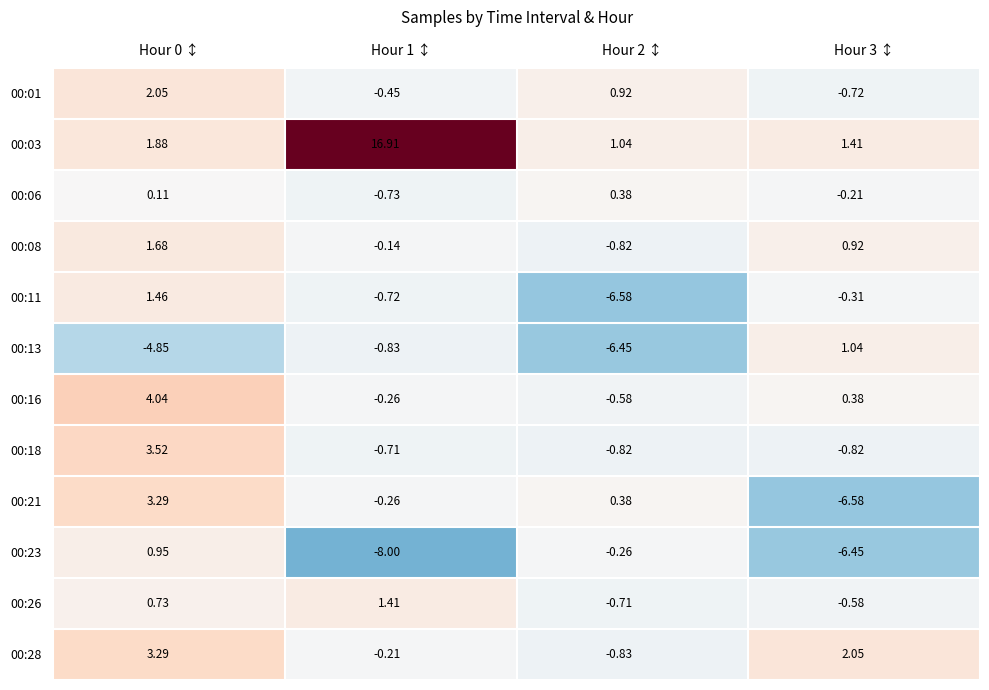

Is the value of 00:28 at Hour 1 ↕ greater than the value of 00:01 at Hour 2 ↕?

No